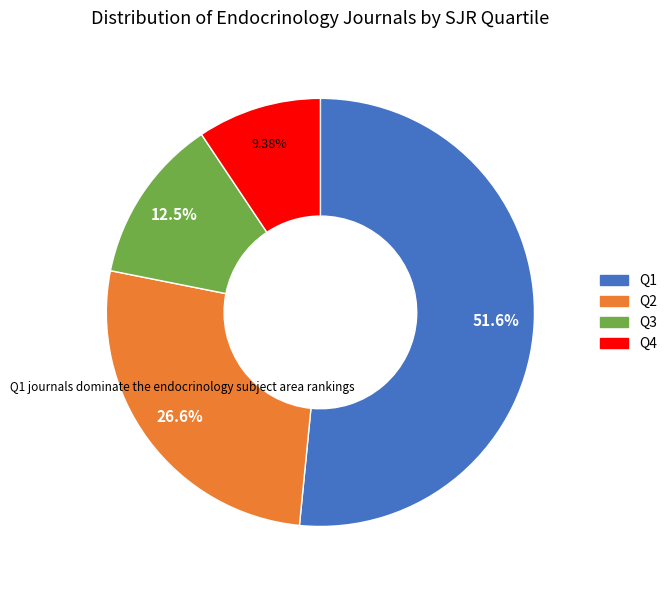

Is there any slice that represents more than half of the pie?

Yes